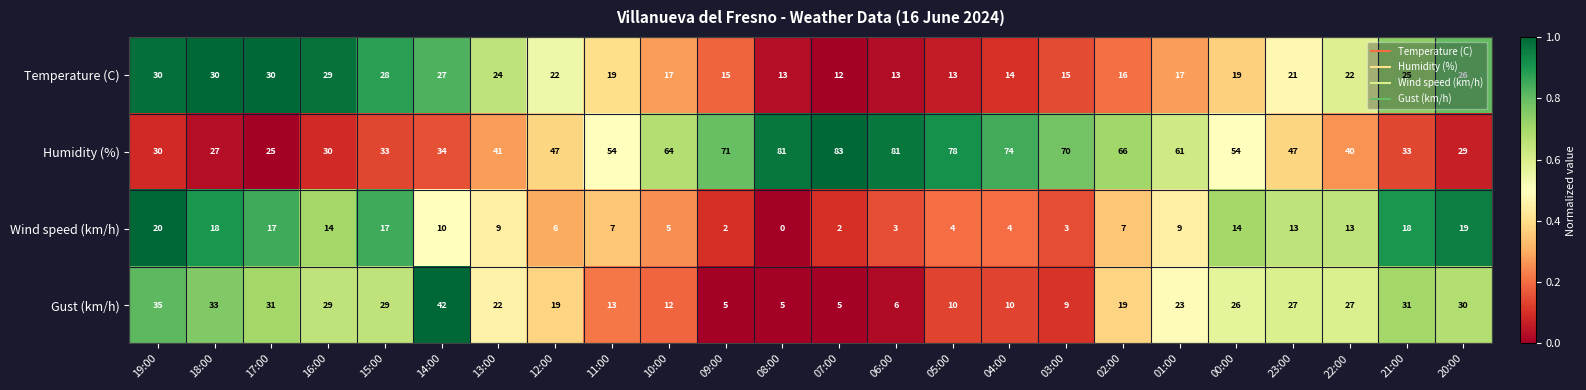

What is the difference between the Wind speed (km/h) values at 03:00 and 19:00?

17